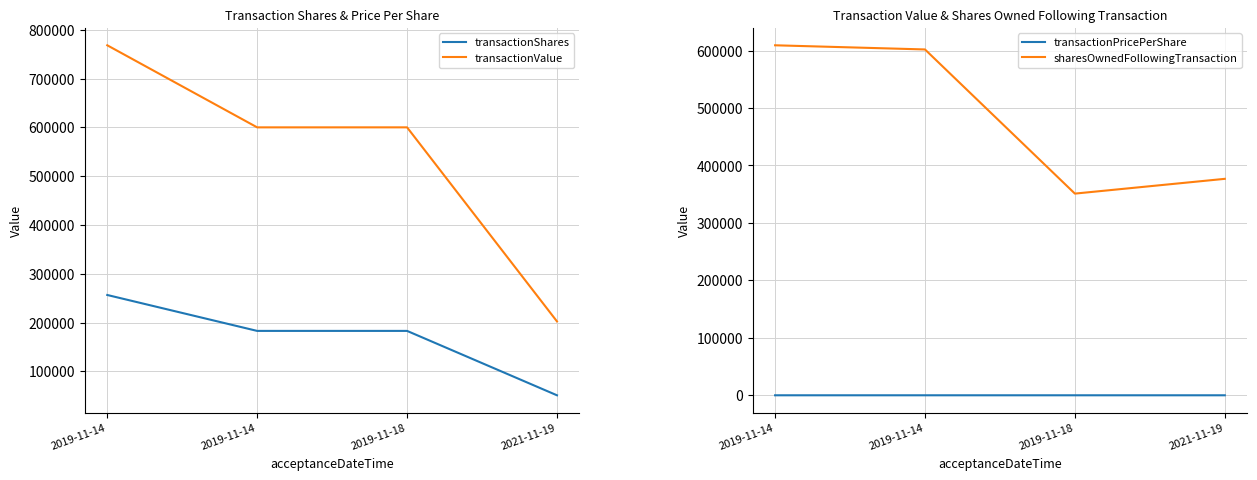

Which series has the largest range (max minus min)?

transactionValue